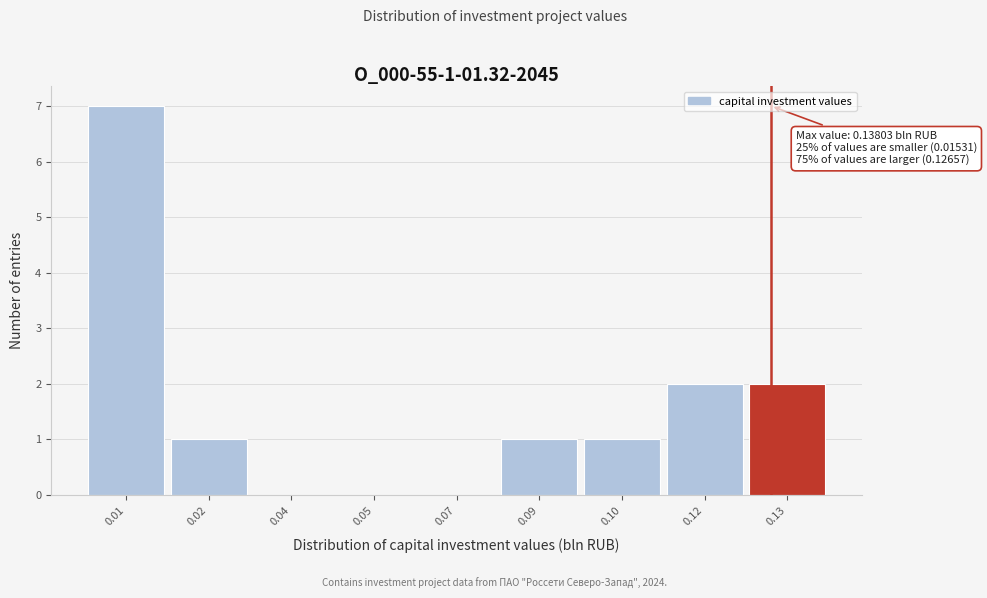

Reading left to right, transcribe all the data shown in this chart.

0.01=7	0.02=1	0.04=0	0.05=0	0.07=0	0.09=1	0.10=1	0.12=2	0.13=2